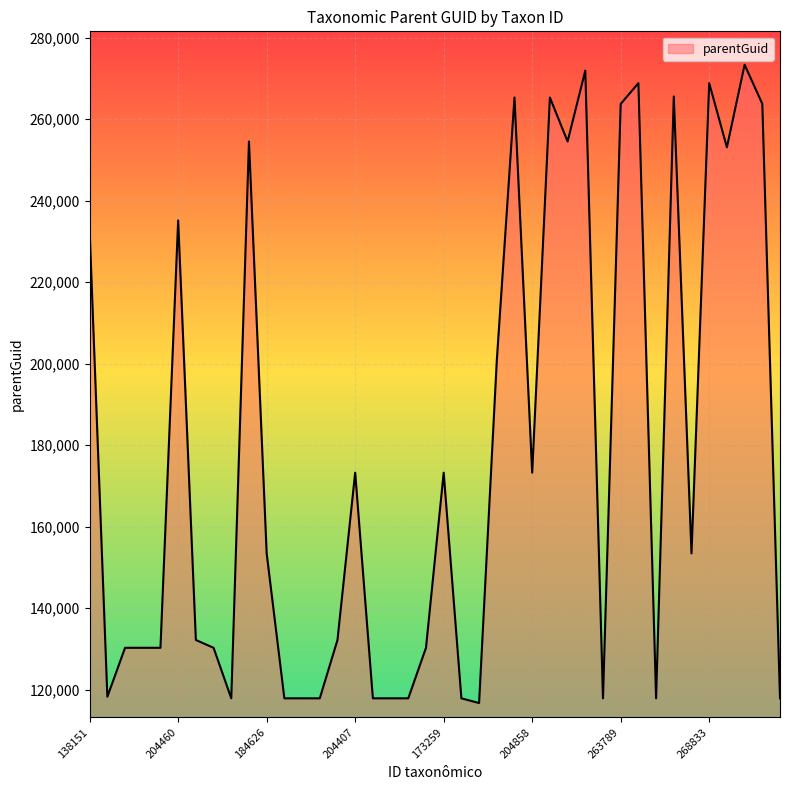

What is the difference between the maximum and minimum values?

156614